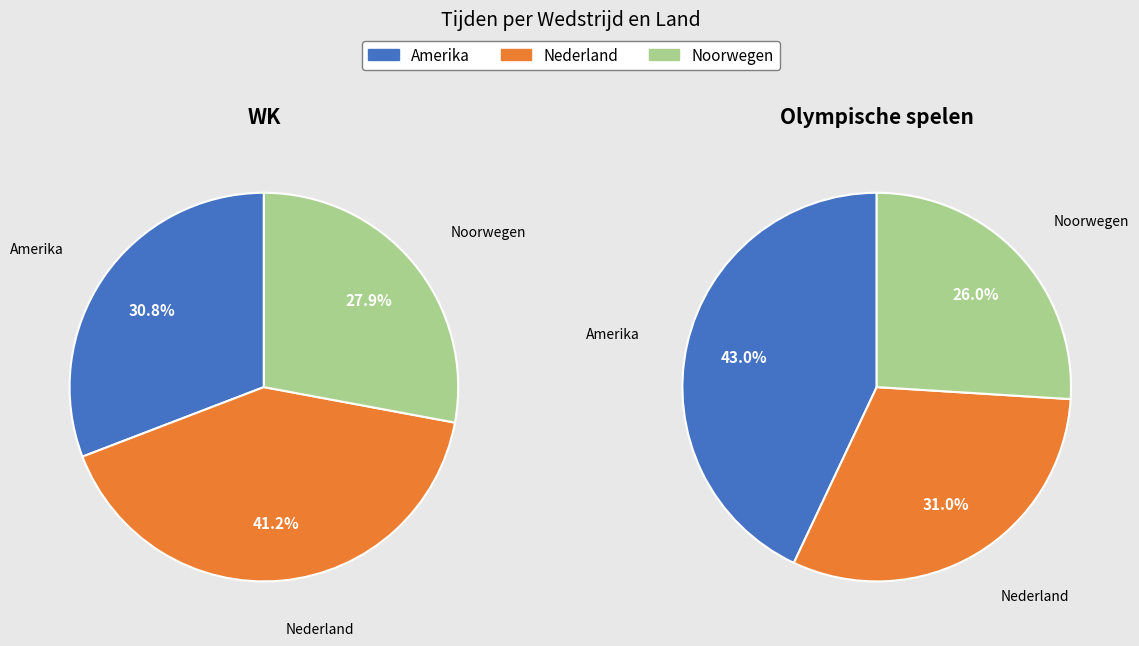

To the nearest percent, what portion does Noorwegen represent?

28%